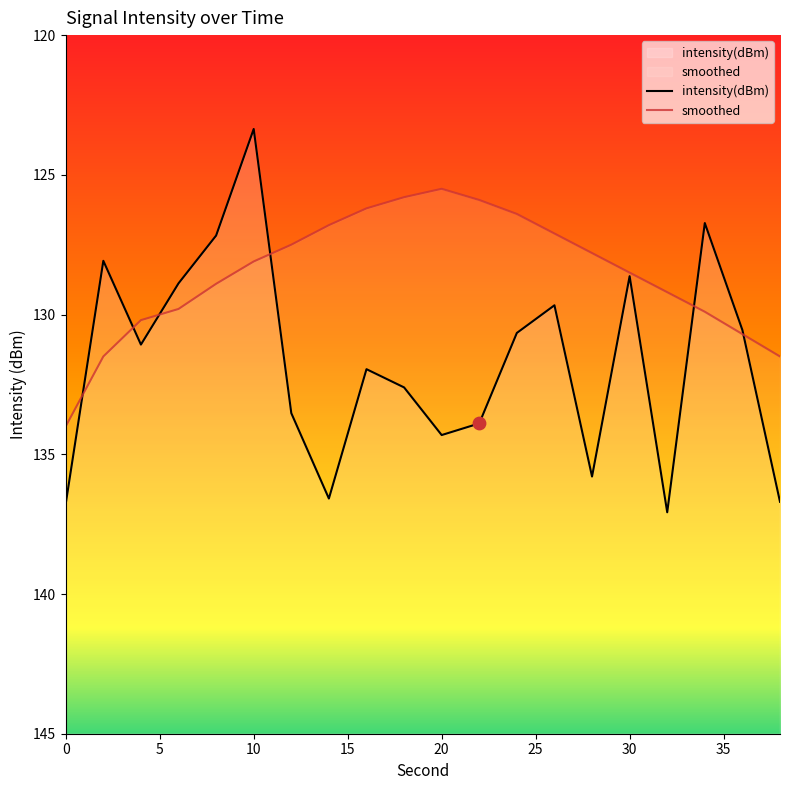

Which series reaches the minimum Y coordinate?

intensity(dBm)